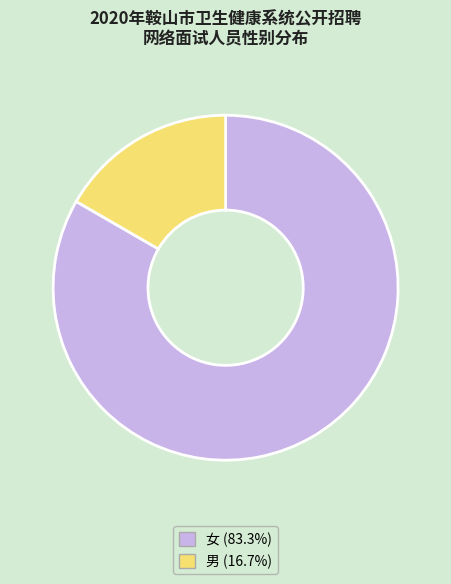

How many slices are in this pie chart?

2